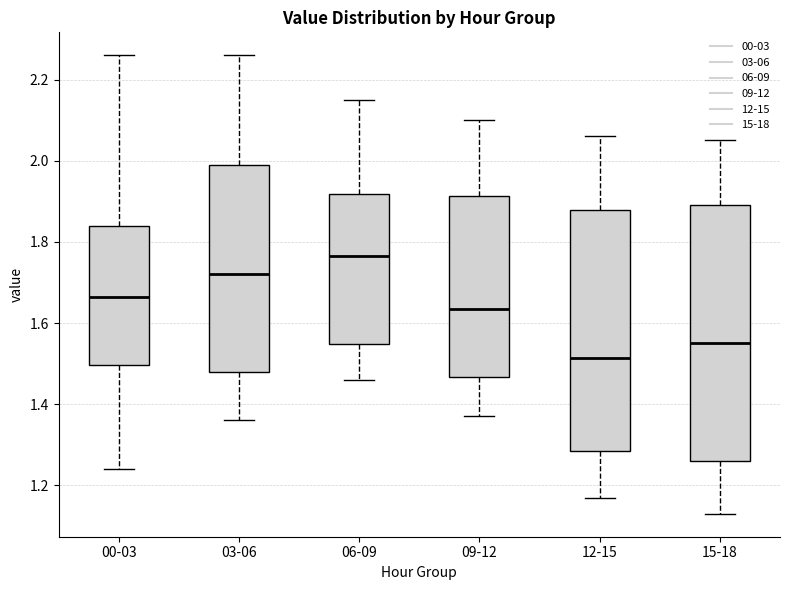

Which box has the highest median line?

06-09